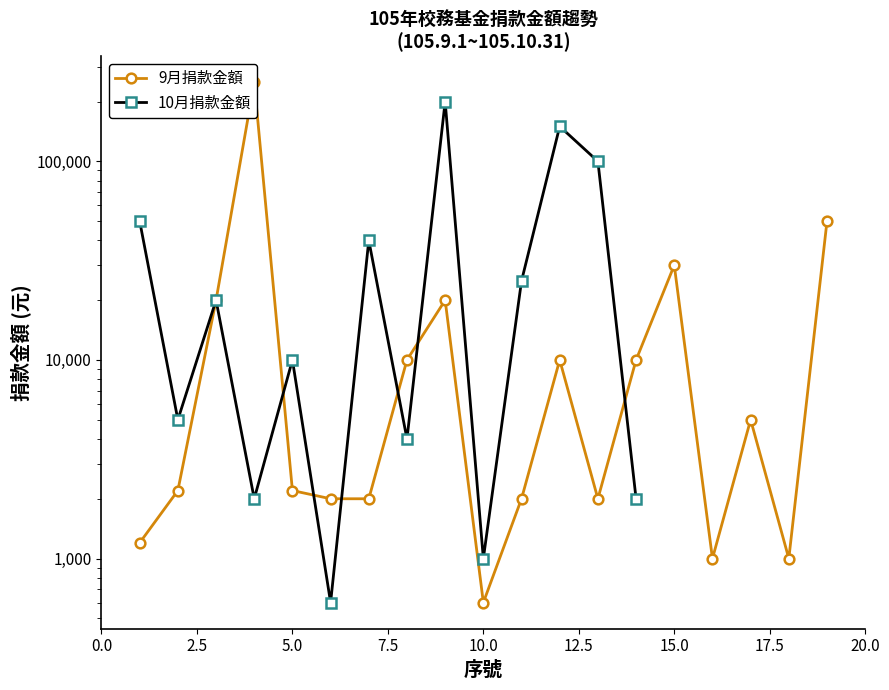

How many data points are above 2200?

9